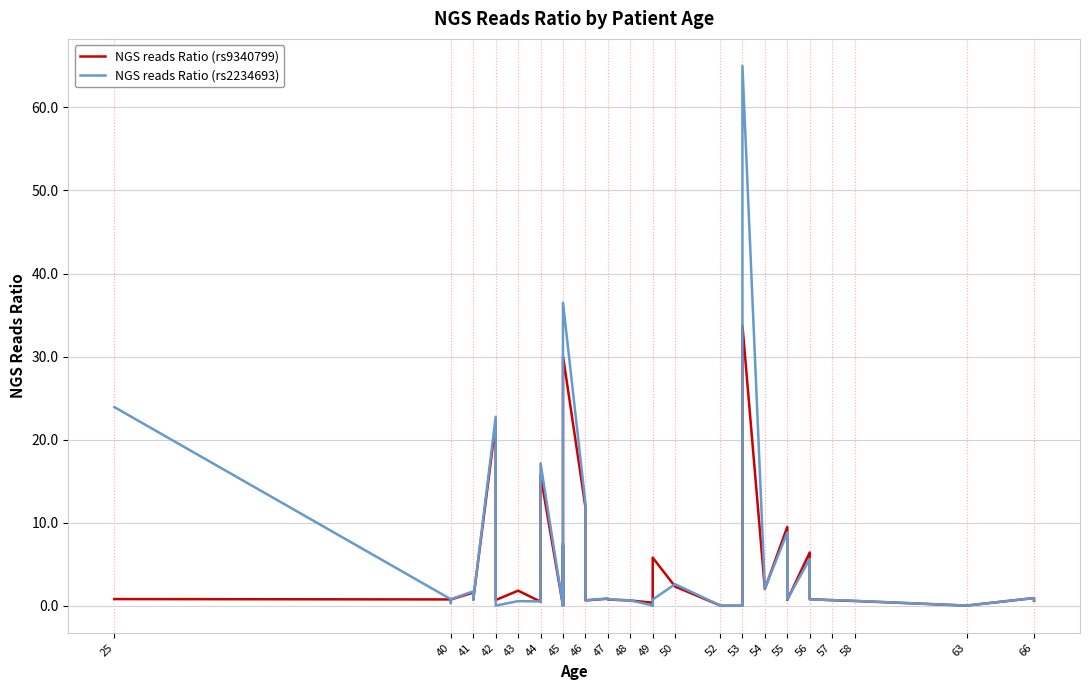

Which series has the largest total across all categories?

NGS reads Ratio (rs2234693)